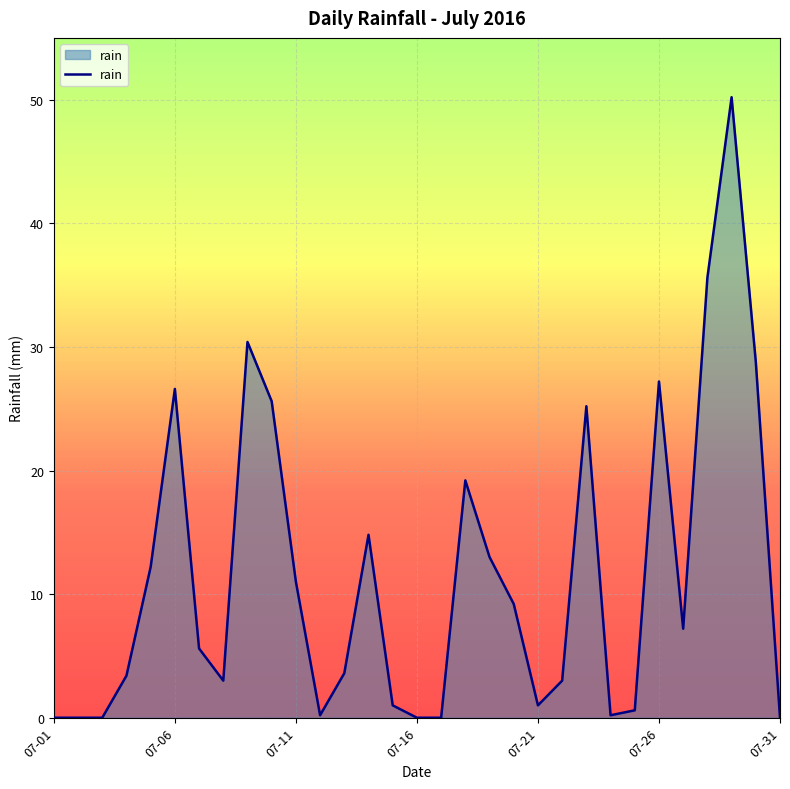

What is the maximum value shown in the chart?

50.2